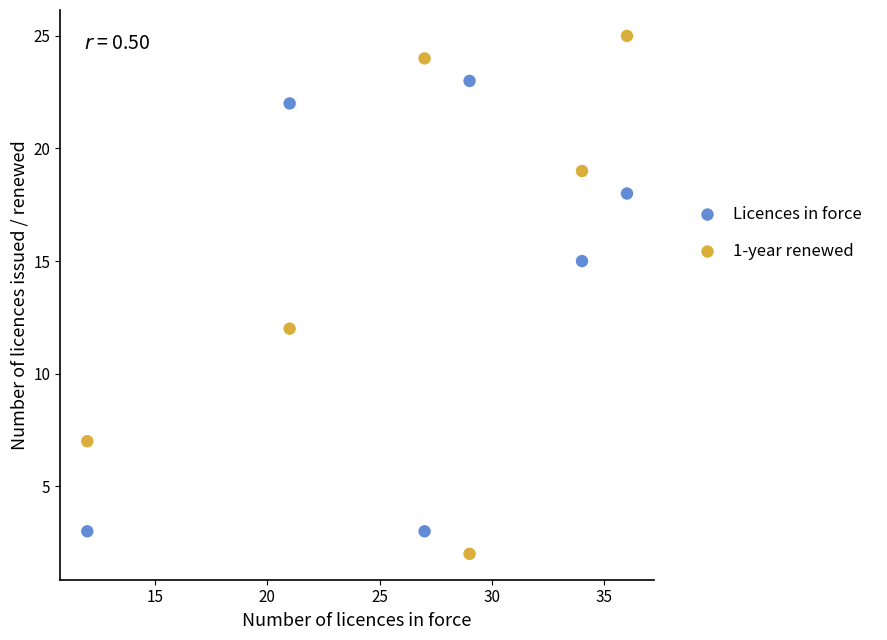

Which series has the largest Y range (max minus min)?

1-year renewed